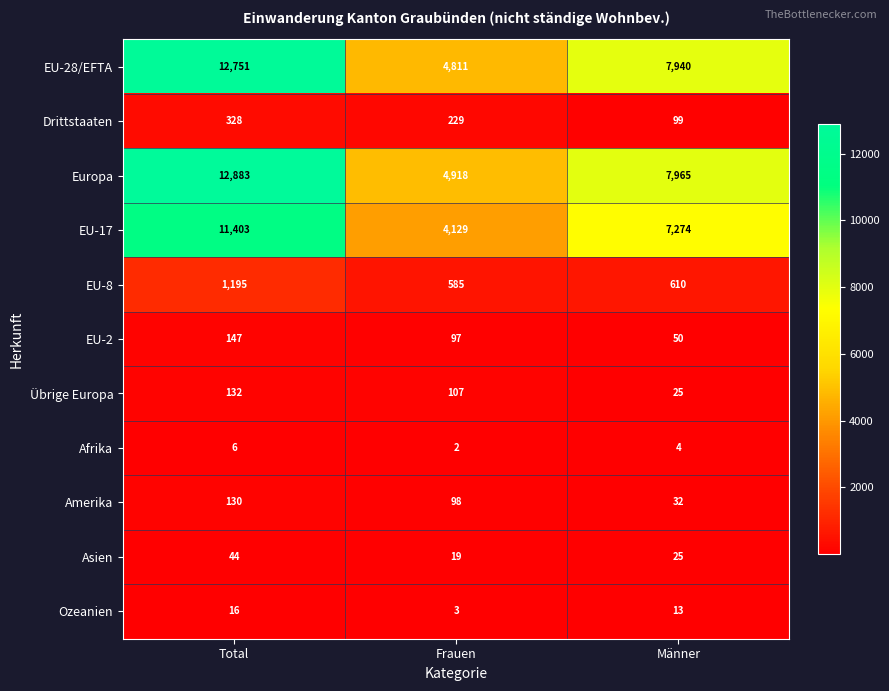

Where is EU-2 nearest to the value 98?

Frauen